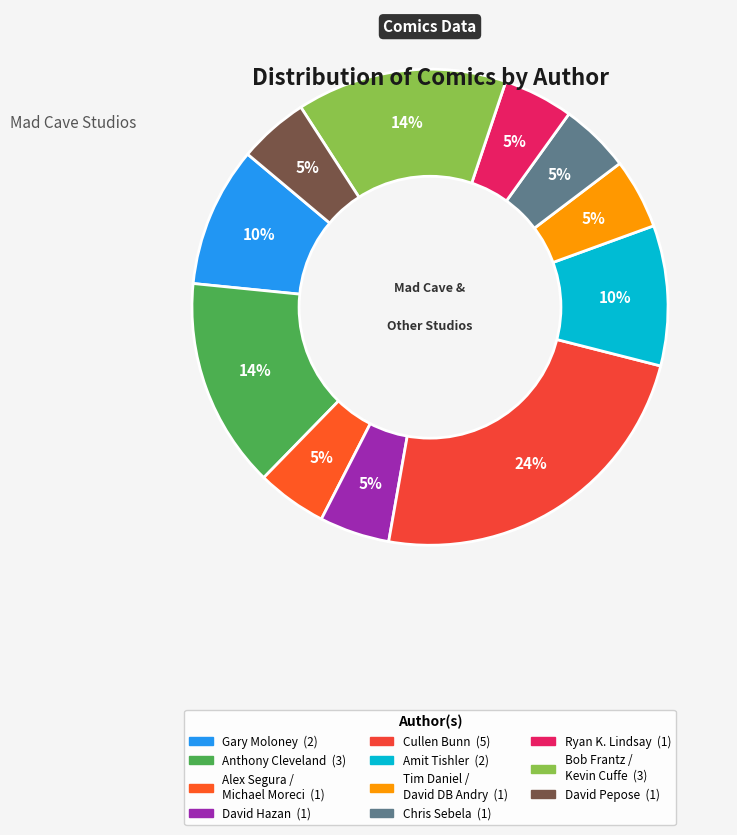

Is it true that Bob Frantz / Kevin Cuffe is 14% of the pie?

True